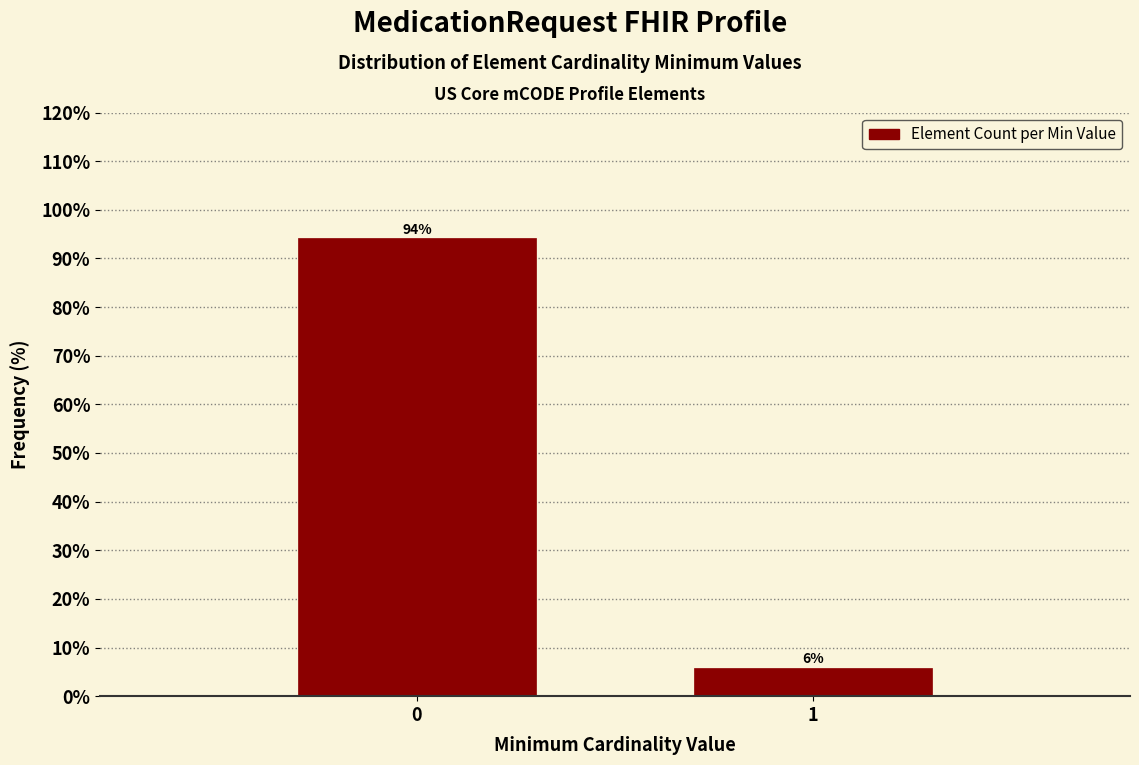

What is the value of the 2nd bar from the left?

5.9